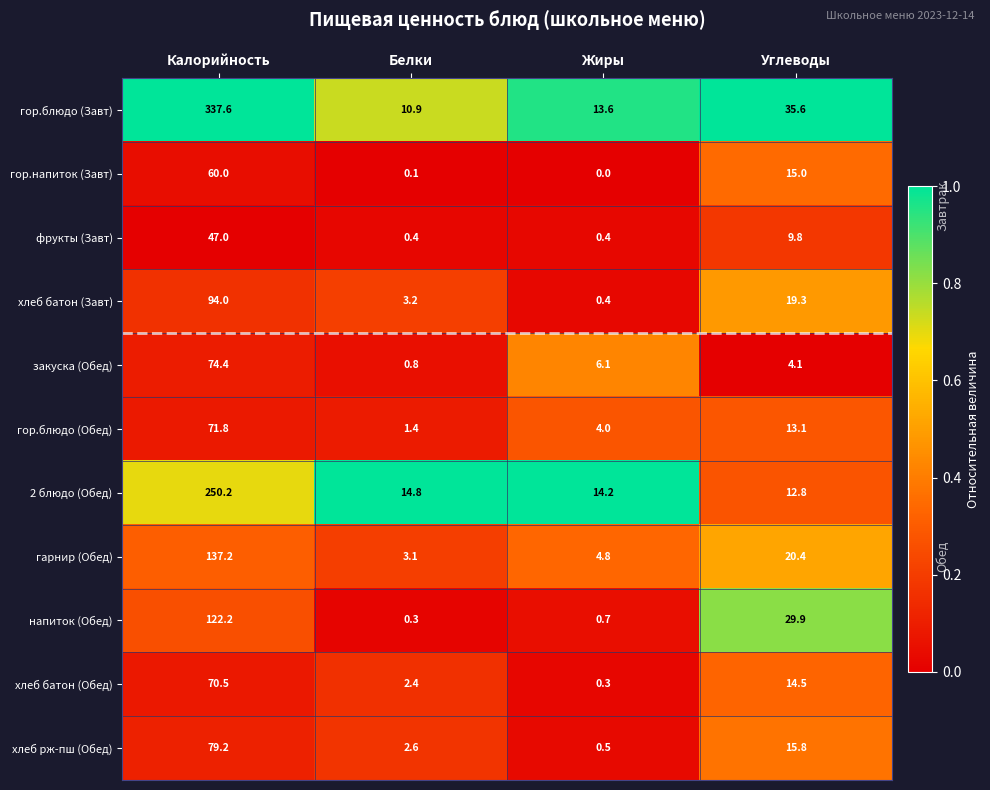

Count the number of data series in this chart.

11